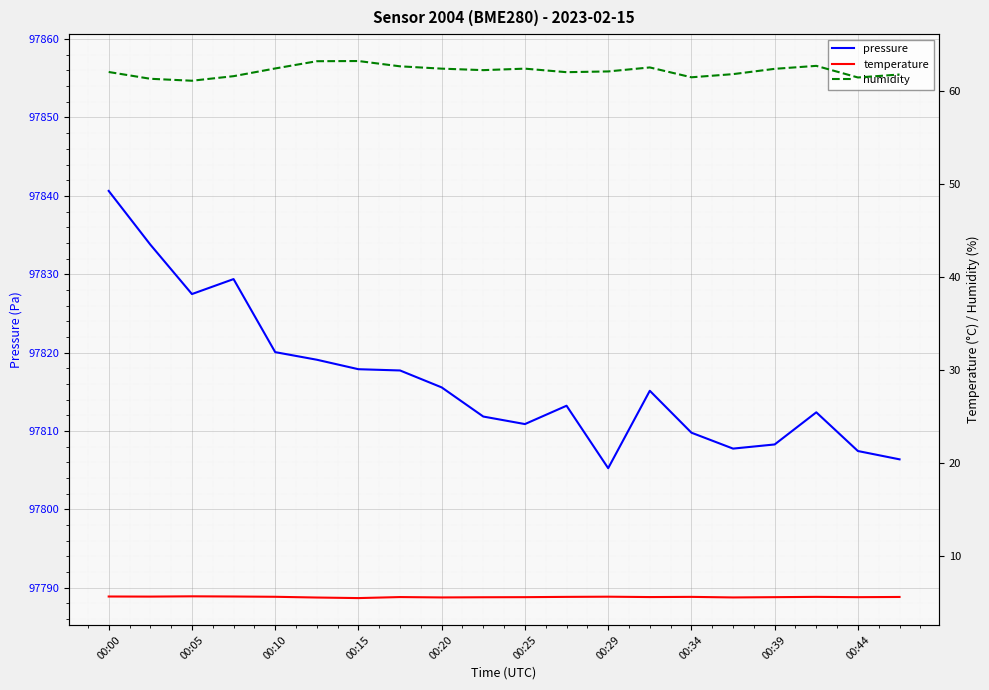

How many categories are shown in the chart?

20